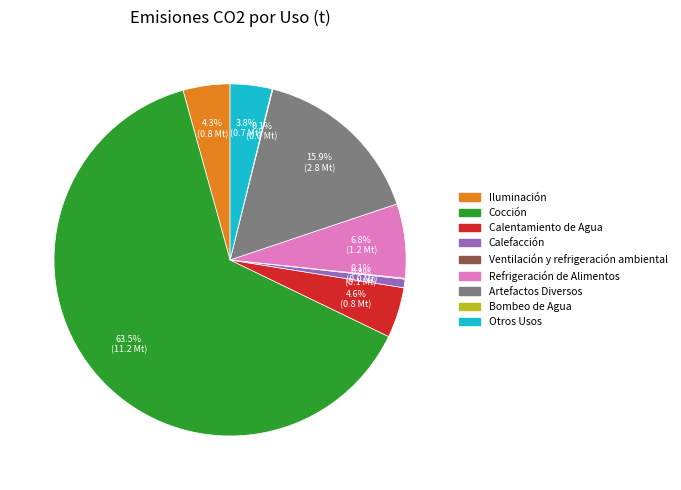

Between Artefactos Diversos and Cocción, which is larger?

Cocción